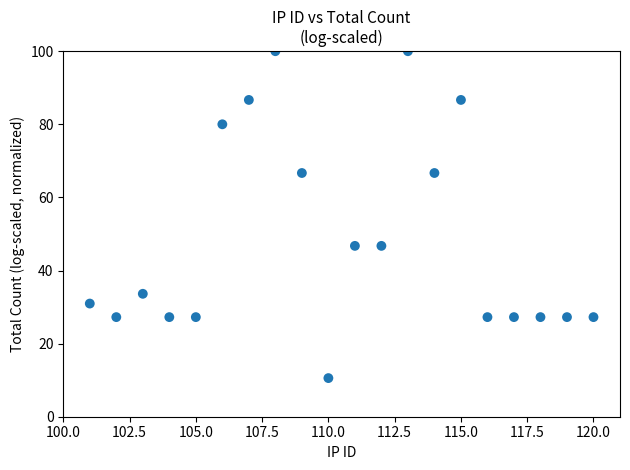

What is the range of X values (max minus min)?

19.0